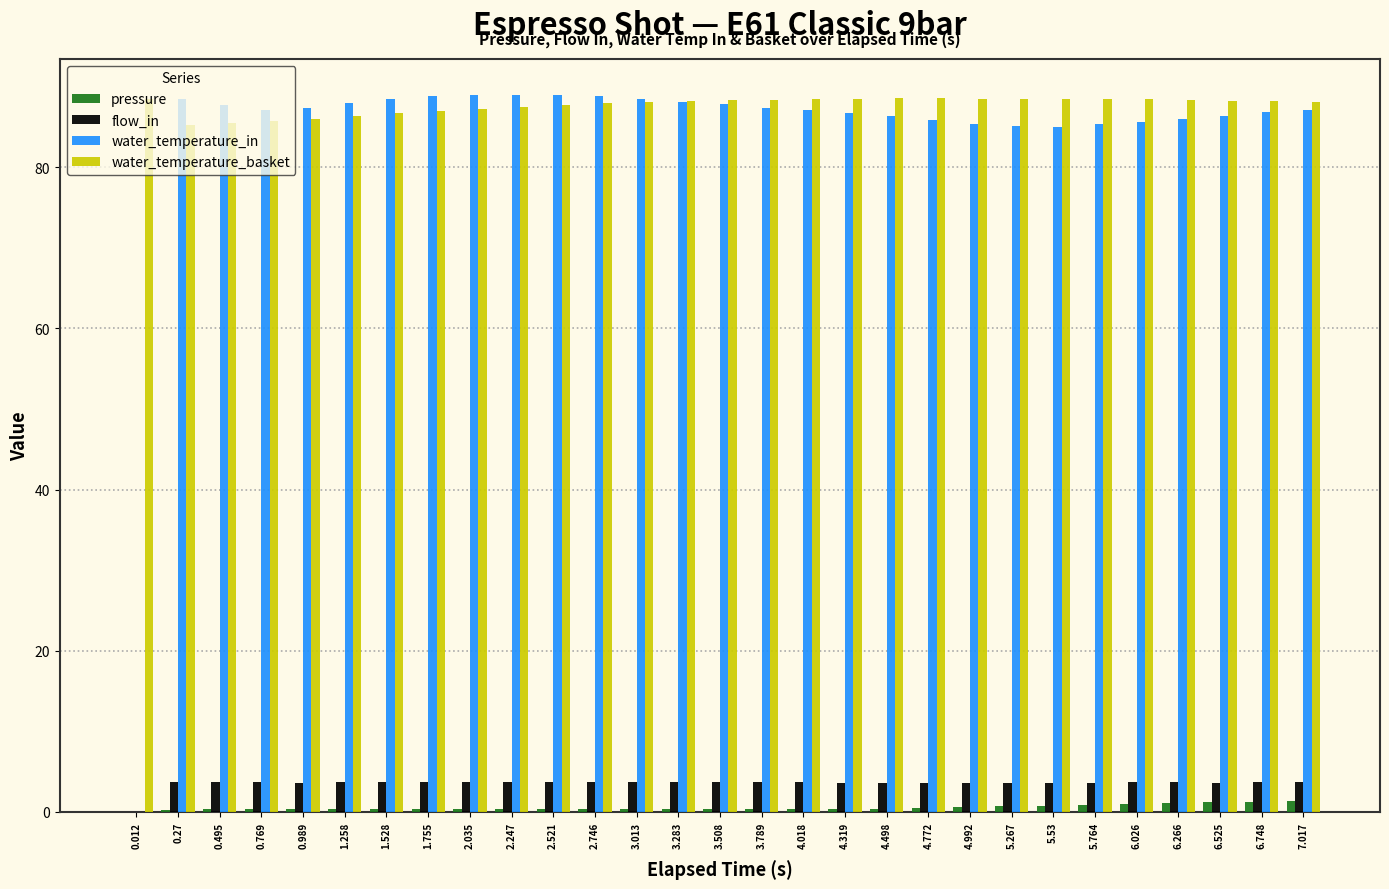

What value does the water_temperature_in series have at 0.989?

87.4